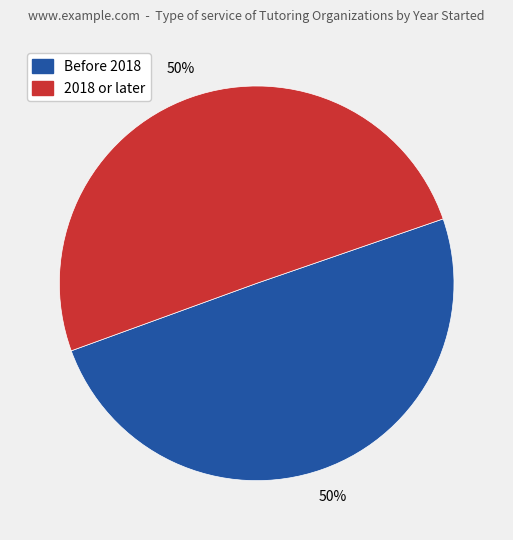

Count the number of slices in the pie.

2